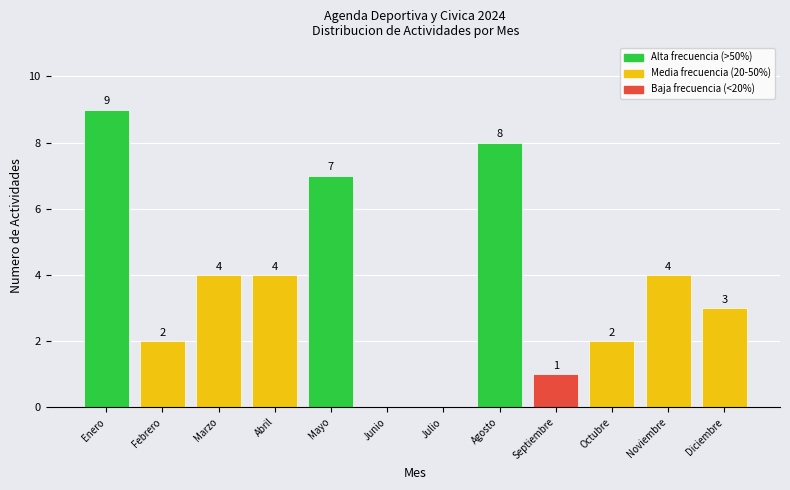

Reading left to right, what are all the values shown in this chart?

Enero=9	Febrero=2	Marzo=4	Abril=4	Mayo=7	Junio=0	Julio=0	Agosto=8	Septiembre=1	Octubre=2	Noviembre=4	Diciembre=3